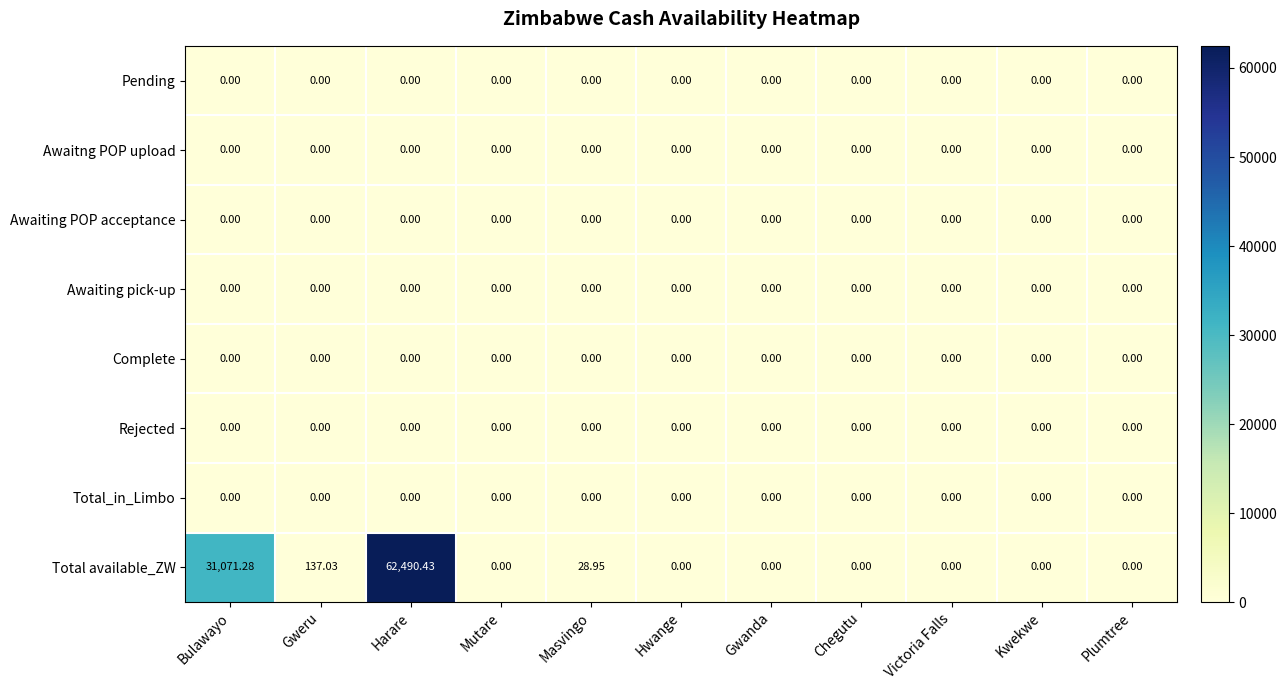

At which category is the sum across all series the highest?

Harare